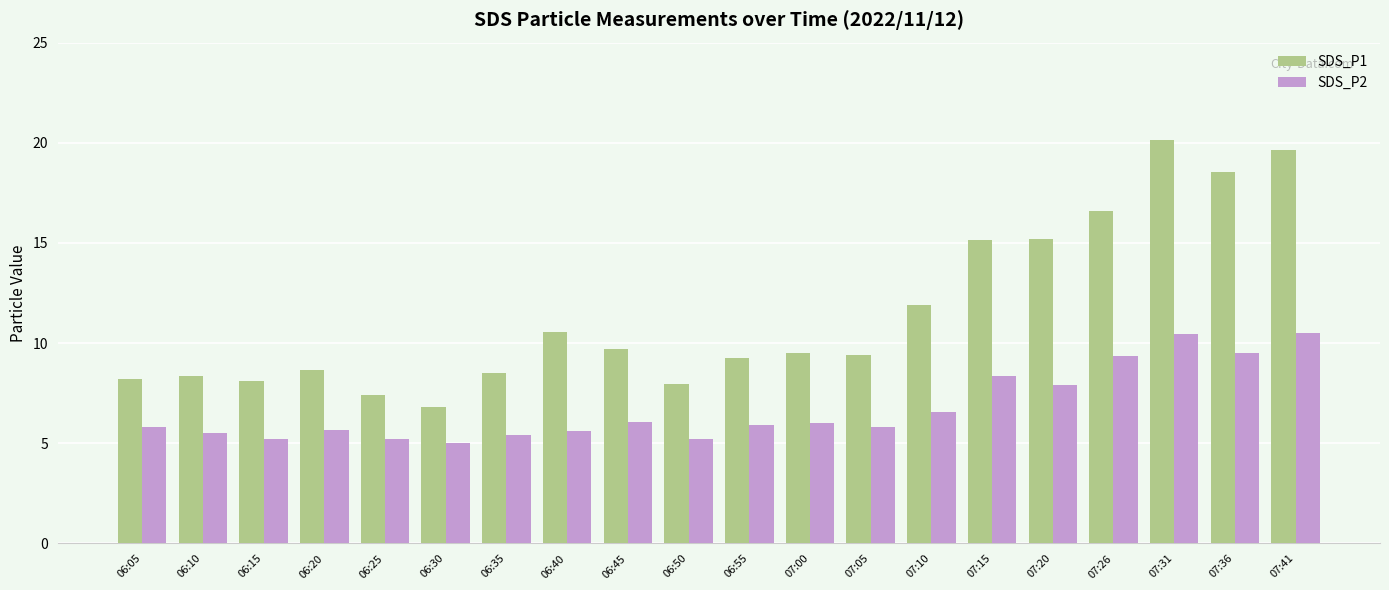

At how many categories does at least one series exceed 13?

6